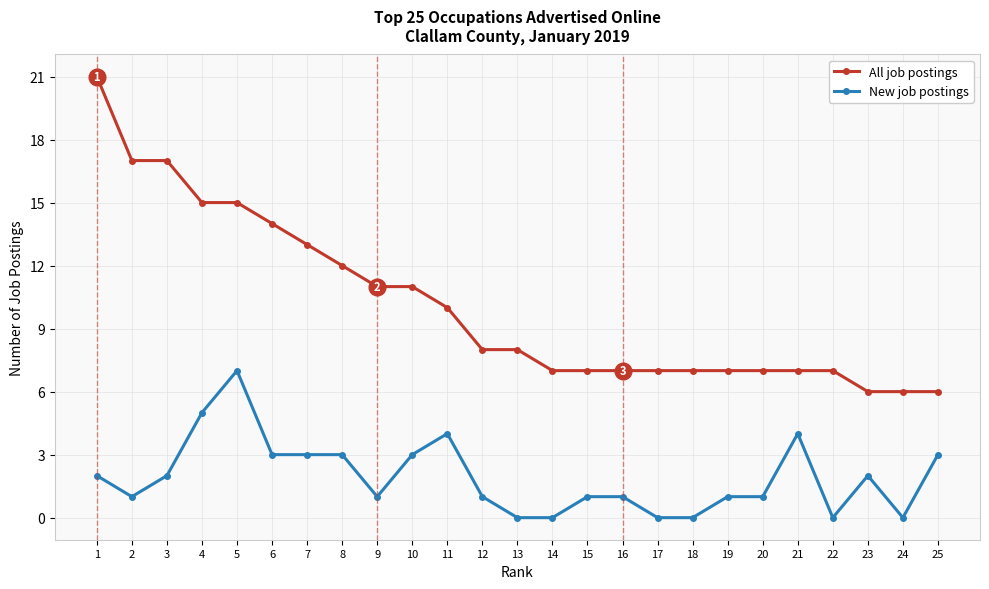

Where is the first local maximum for New job postings?

5